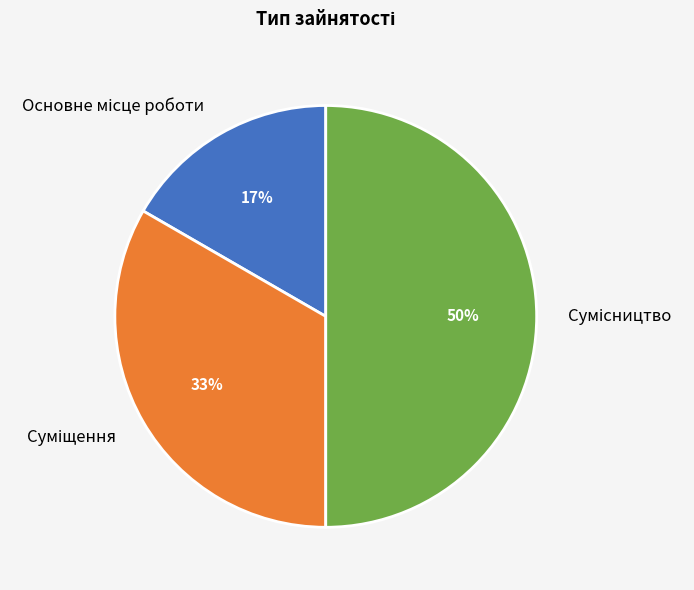

To the nearest percent, what is the average slice percentage?

33%